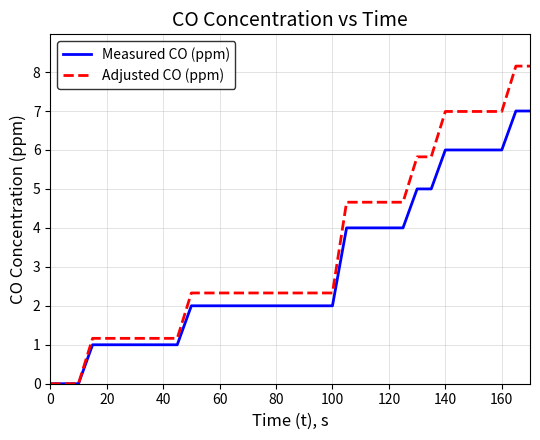

Rank the series by their maximum value, from highest to lowest.

Adjusted CO (ppm), Measured CO (ppm)